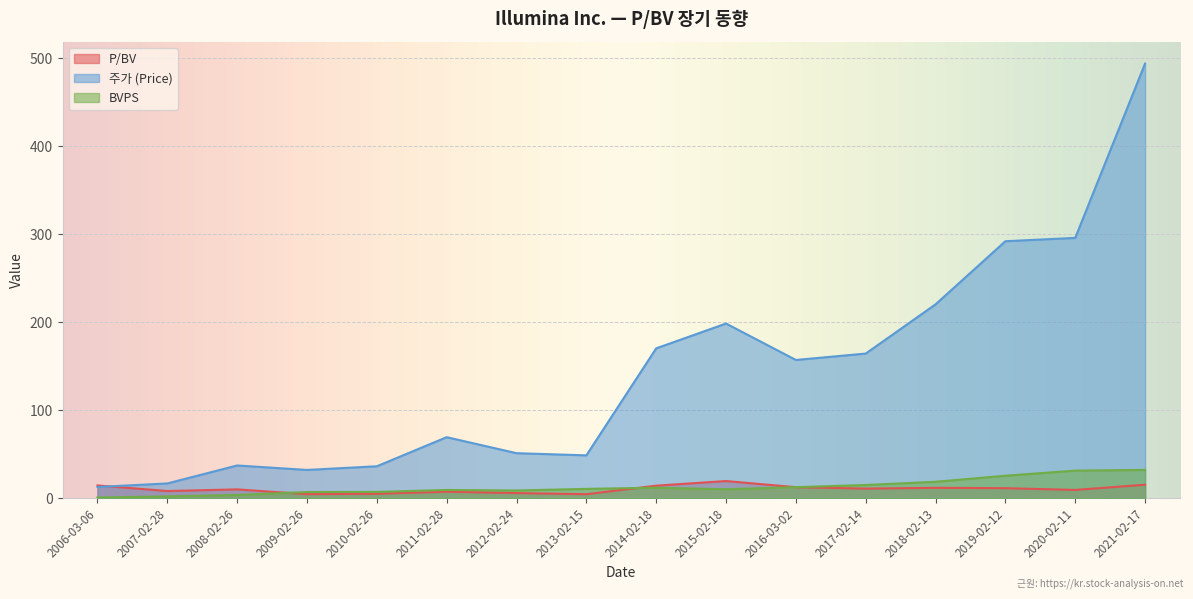

Is it true that P/BV equals 8.9 at 2010-02-26?

False